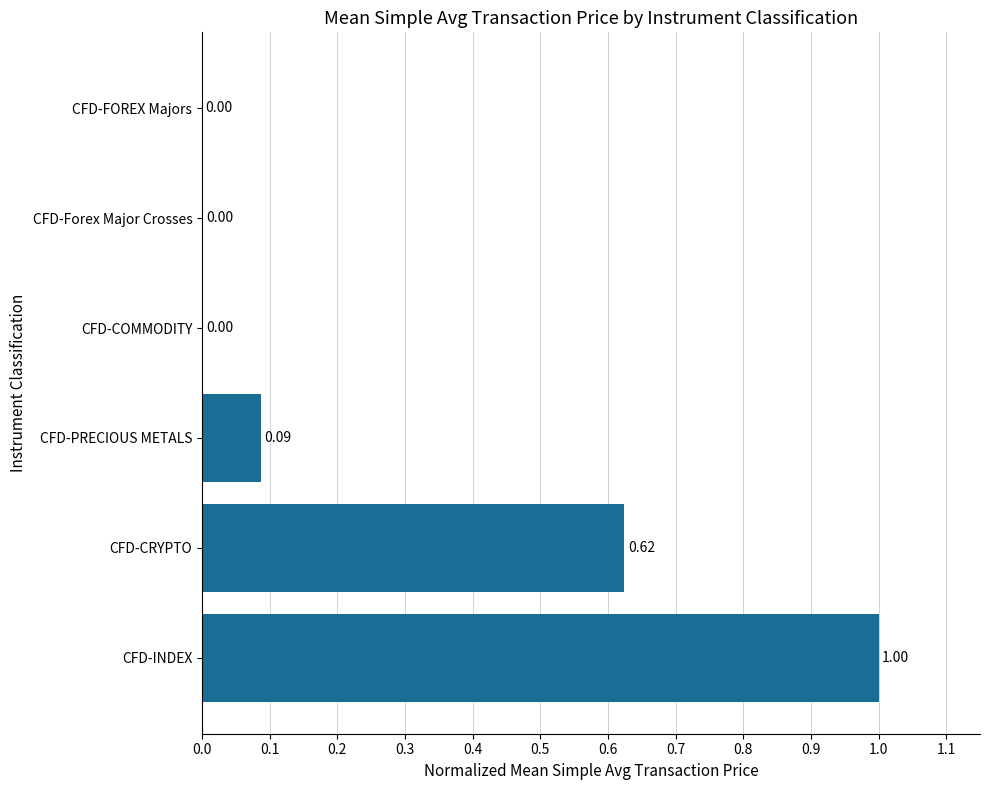

What is the sum of all values?

1.7